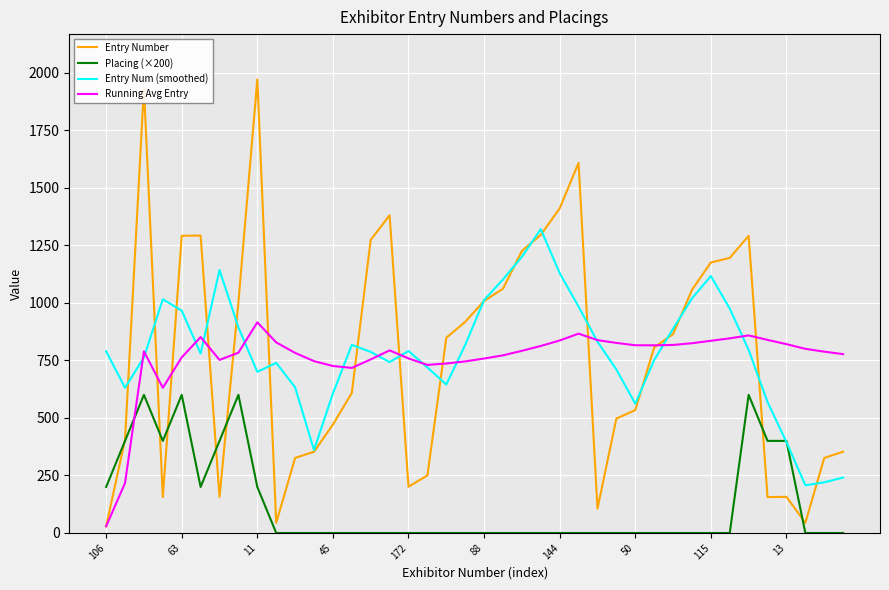

Which series has the largest range (max minus min)?

Entry Number